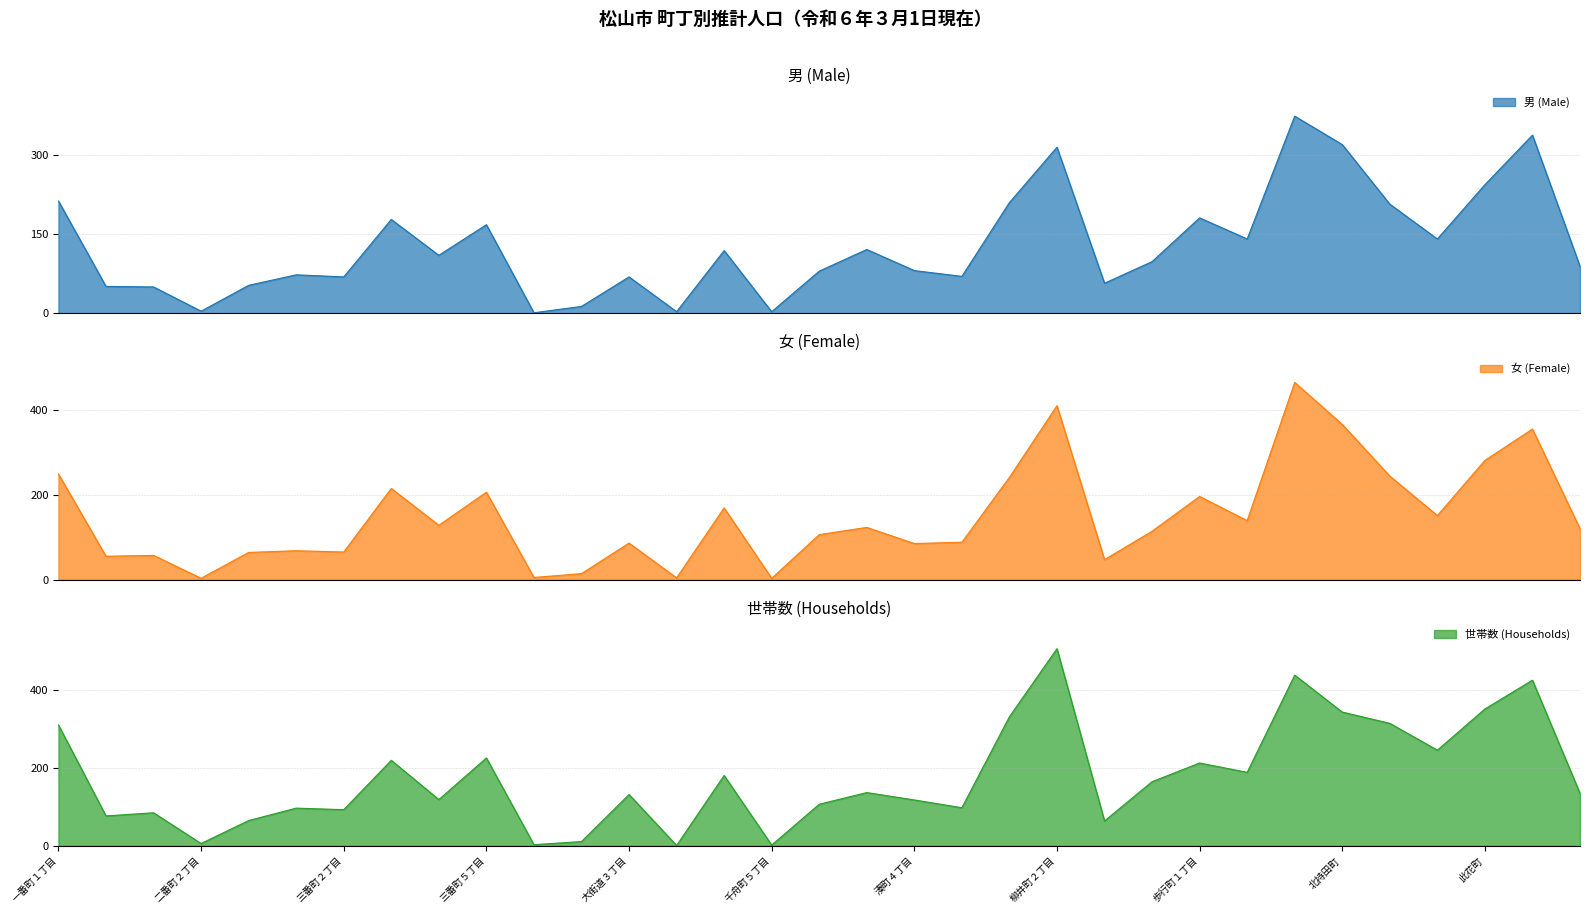

What is the label of the 27th point from the right?

三番町２丁目